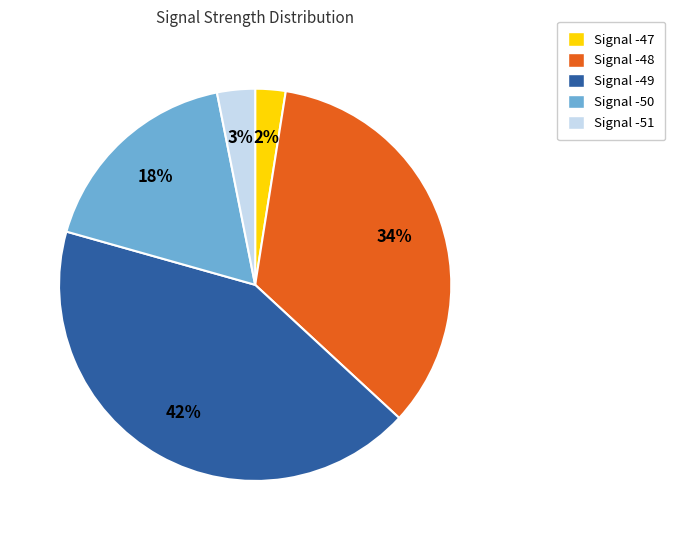

Which has a higher value, Signal -47 or Signal -48?

Signal -48